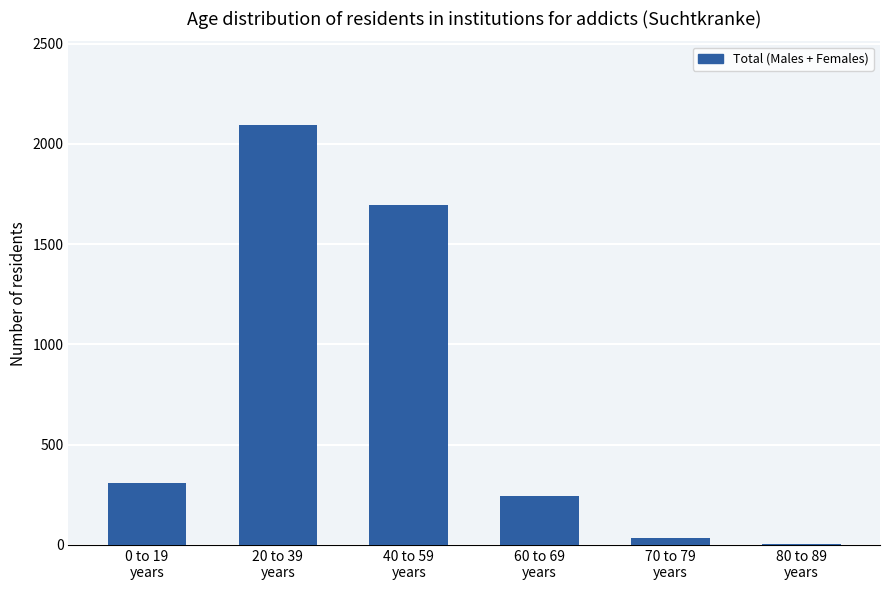

How many series are shown in this chart?

1